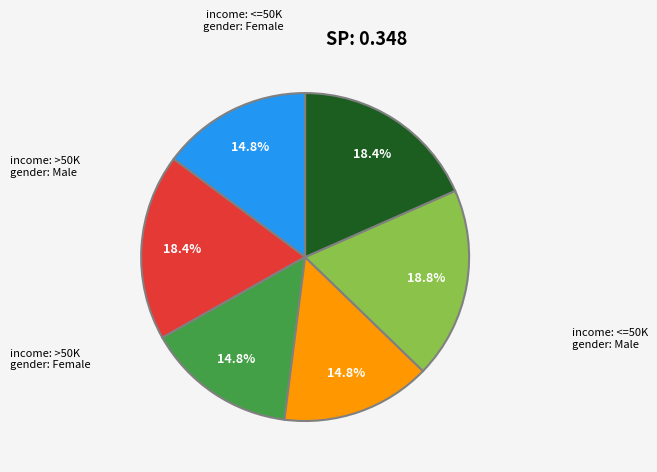

Does any single category account for the majority?

No